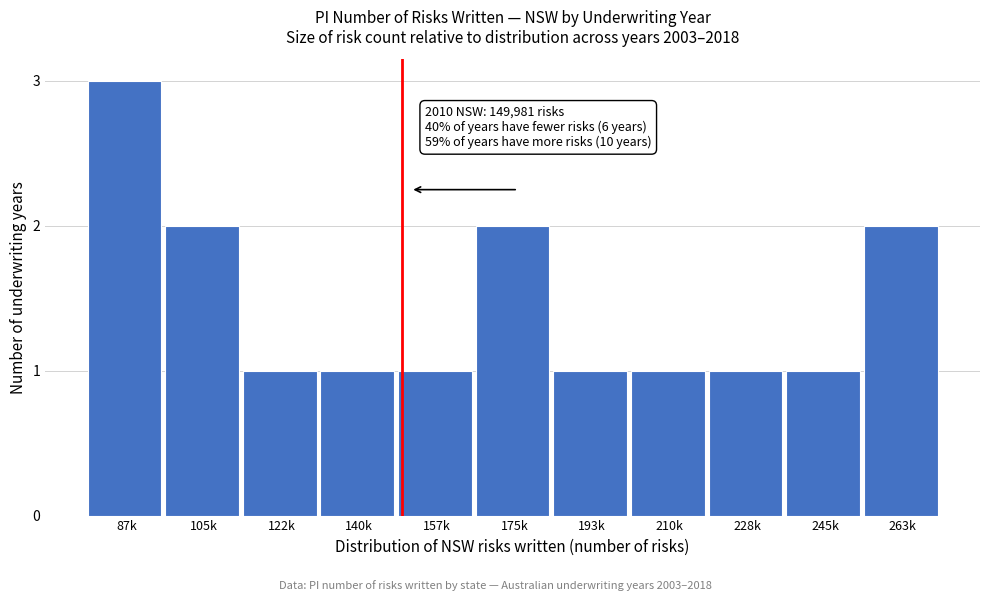

Reading right to left, list all the values displayed in this chart.

2	1	1	1	1	2	1	1	1	2	3